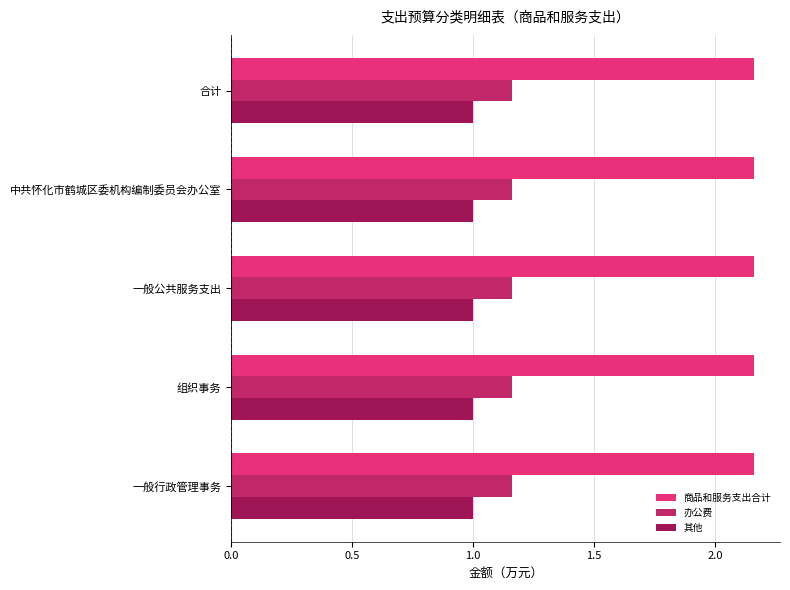

Is the value of 商品和服务支出合计 at 一般行政管理事务 greater than the value of 其他 at 一般公共服务支出?

Yes